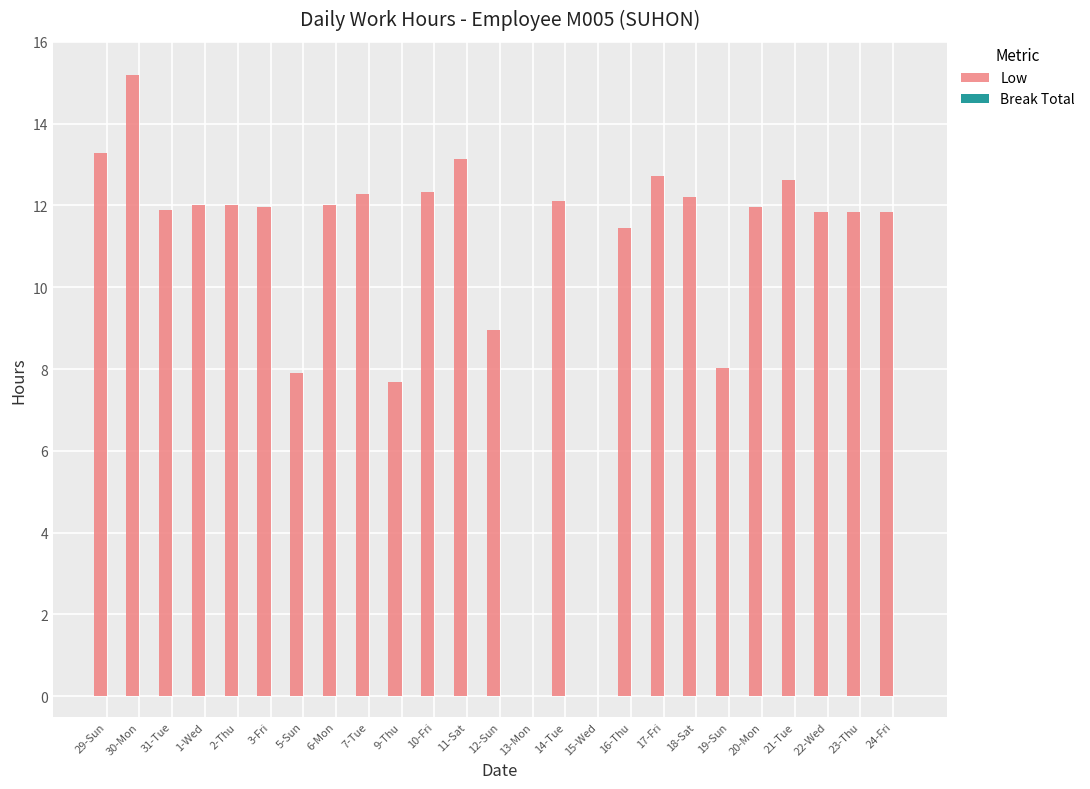

What is the sum of the values at 29-Sun and 31-Tue?

25.2